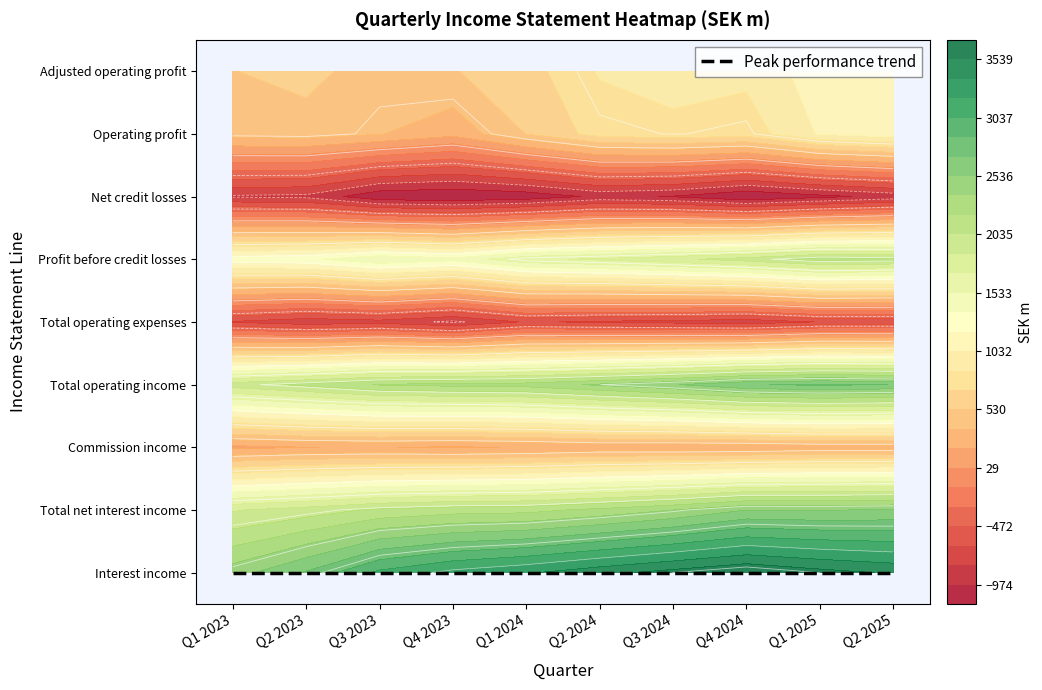

At which category does the chart reach its minimum across all series?

Q4 2024